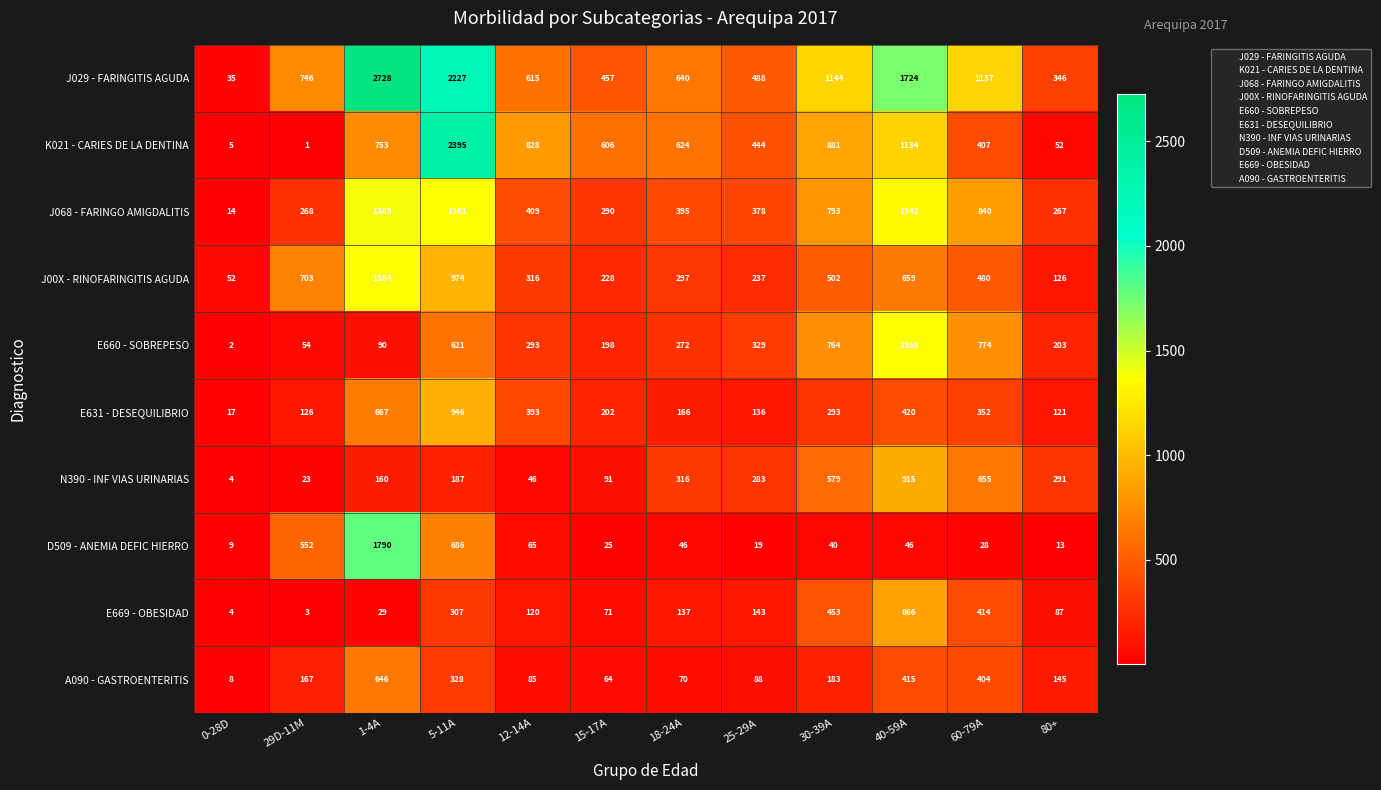

At which label does E631 - DESEQUILIBRIO first exceed 293?

1-4A